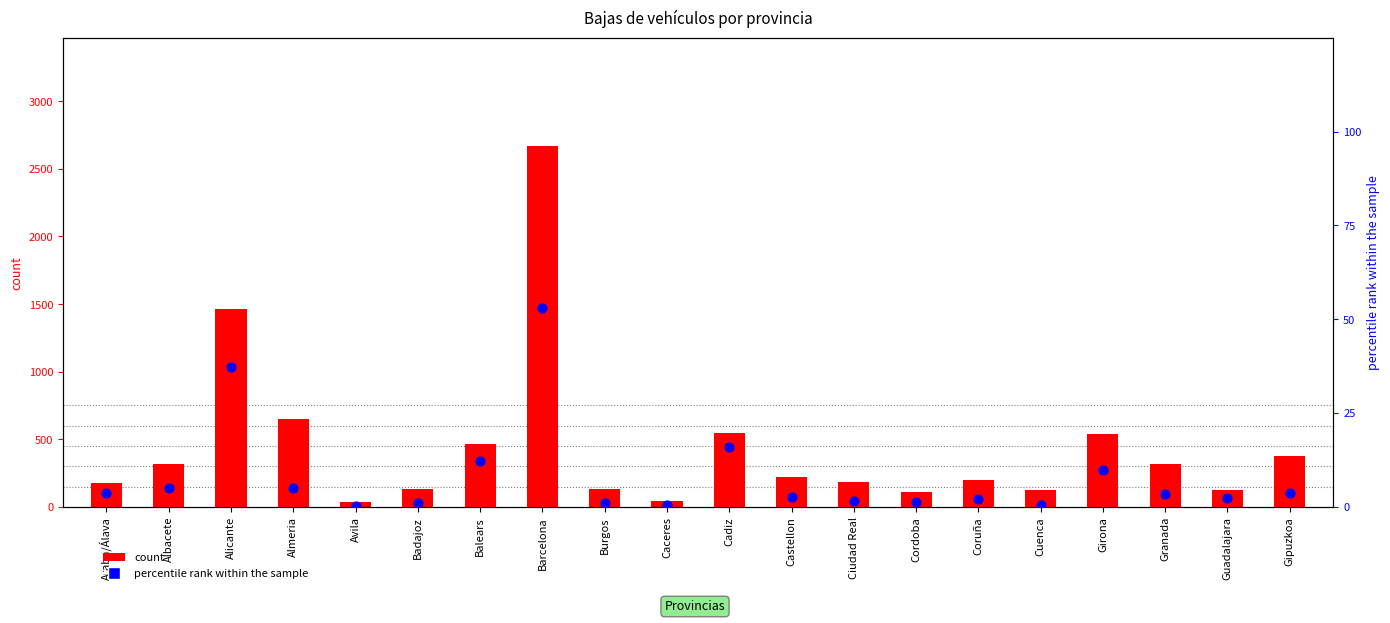

Which series reaches the maximum Y coordinate?

count